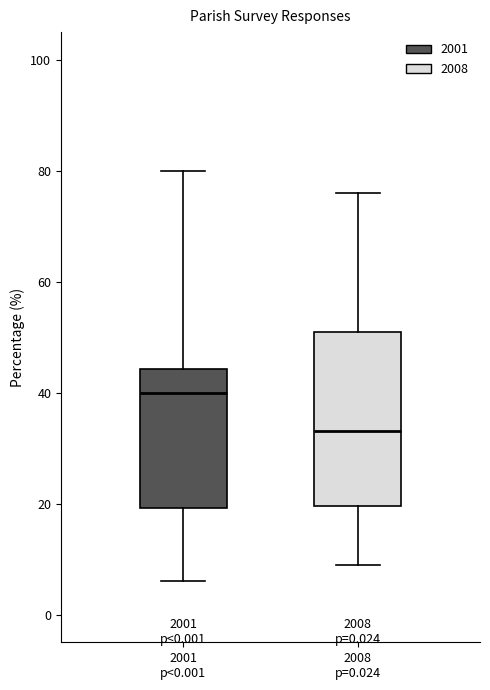

Reading left to right, read every box against the y-axis: the position of its median line, the range the box covers, and the ends of its whiskers. The values are not printed on the chart, so give them approximately, as read against the axis.

2001 p<0.001: median 40, box 20 to 44, whiskers 6 to 80
2008 p=0.024: median 34, box 20 to 52, whiskers 10 to 76